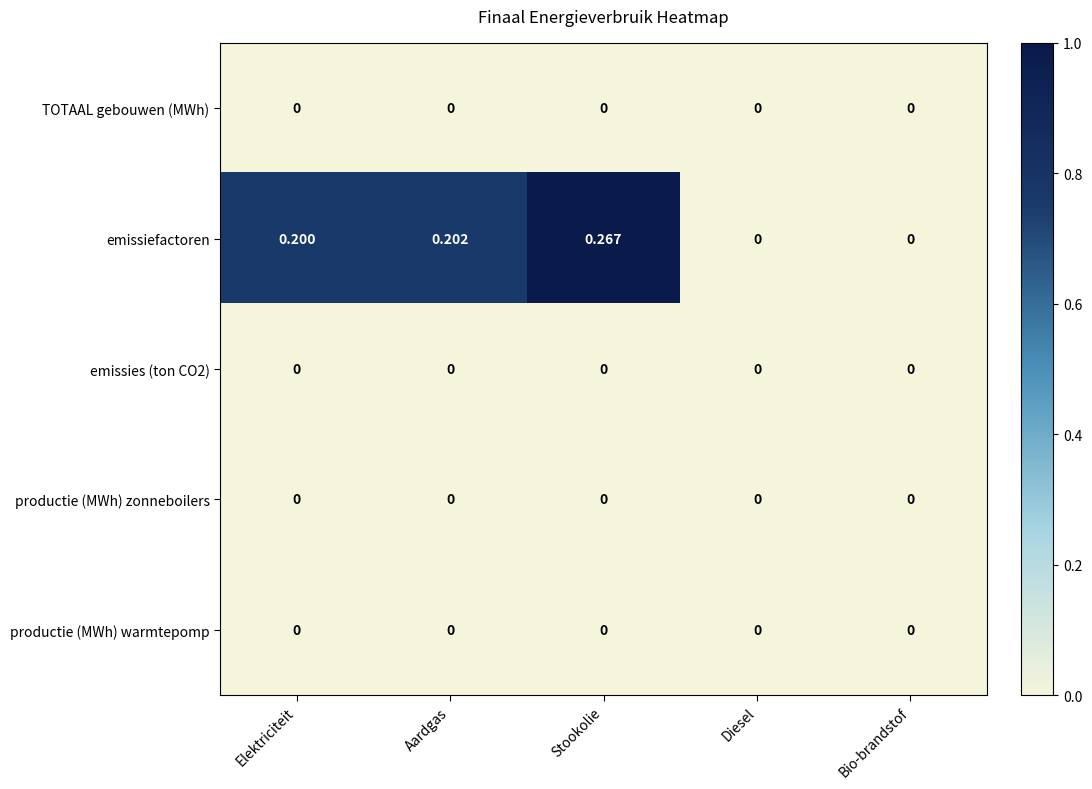

Which label corresponds to the largest value in the chart?

Stookolie